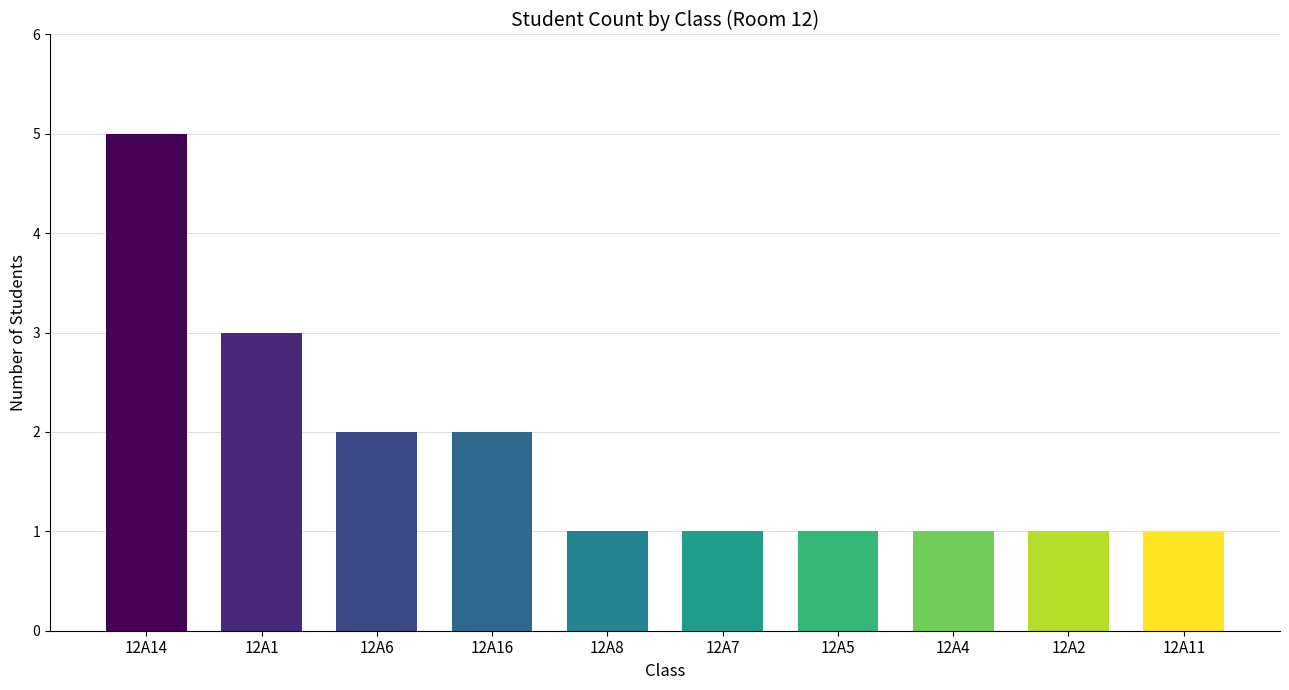

Which has a higher value, 12A8 or 12A16?

12A16